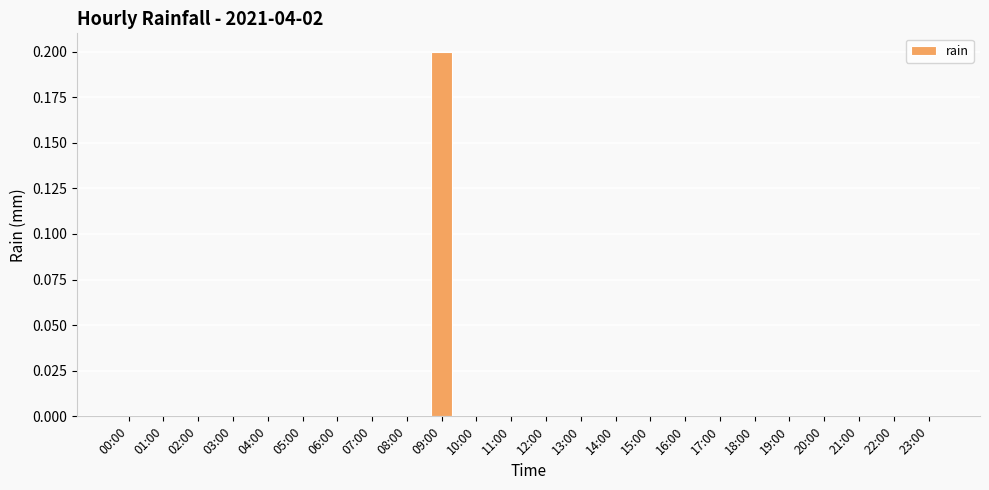

True or false: the data shows 0.1 at 16:00.

False